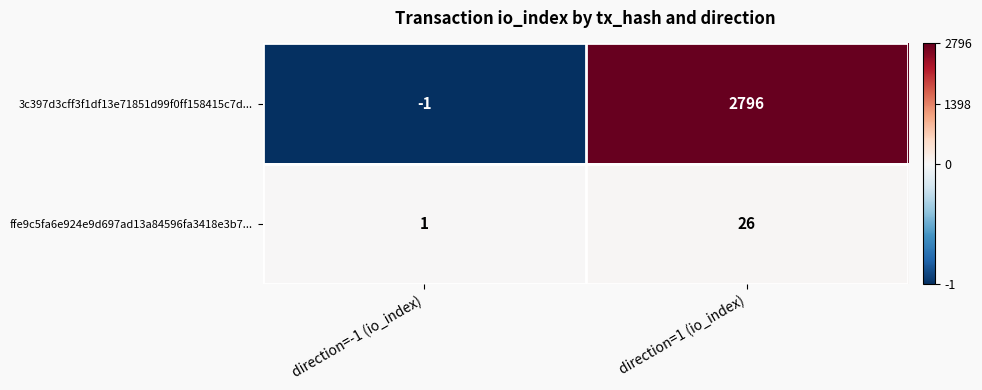

Reading left to right, transcribe all the data shown in this chart.

3c397d3cff3f1df13e71851d99f0ff158415c7d...: direction=-1 (io_index)=-1	direction=1 (io_index)=2796
ffe9c5fa6e924e9d697ad13a84596fa3418e3b7...: direction=-1 (io_index)=1	direction=1 (io_index)=26